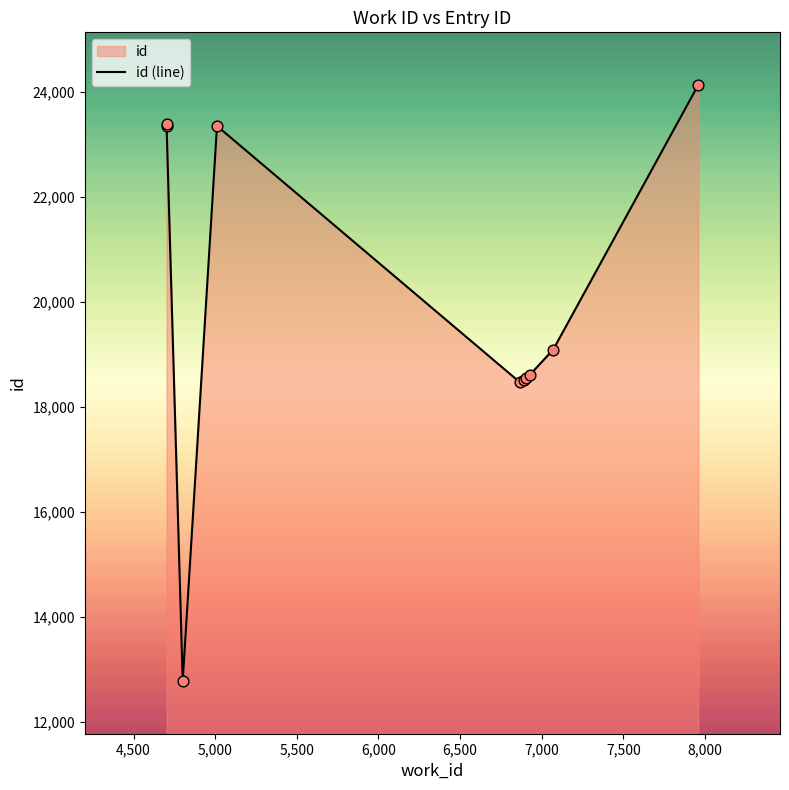

Between 4,500 and 6,000, which is larger?

4,500